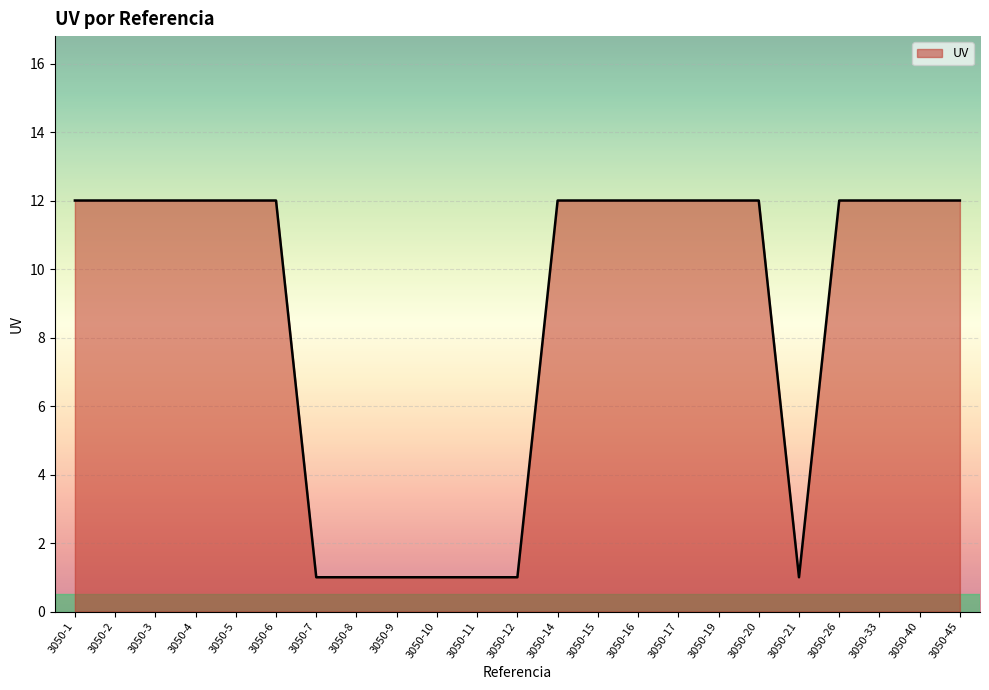

What is the change in value from 3050-21 to 3050-40?

+11